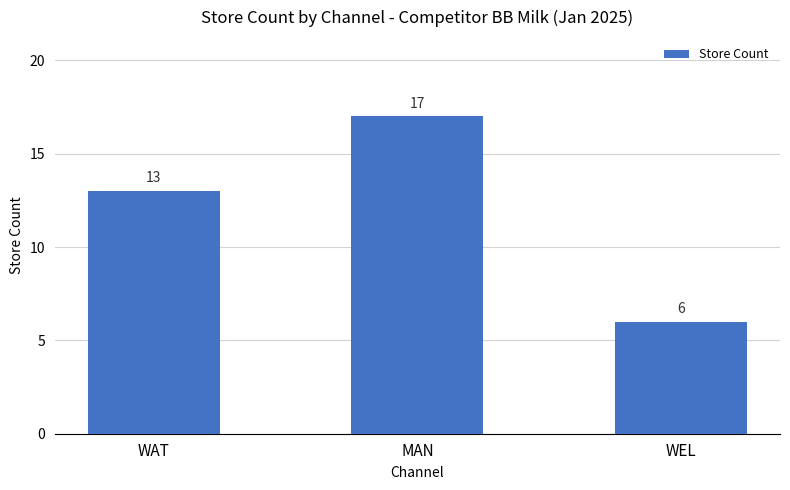

What is the average value?

12